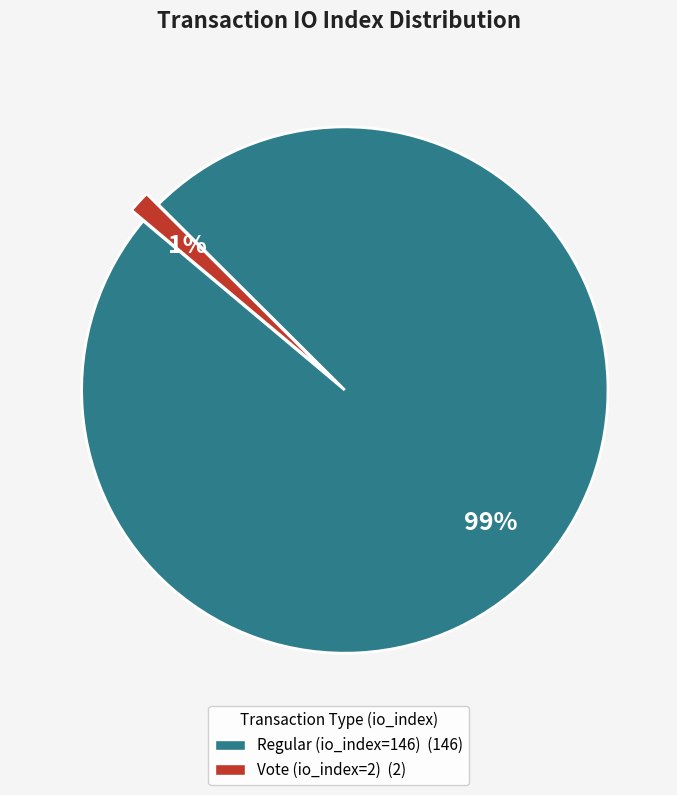

Is there any slice that represents more than half of the pie?

Yes